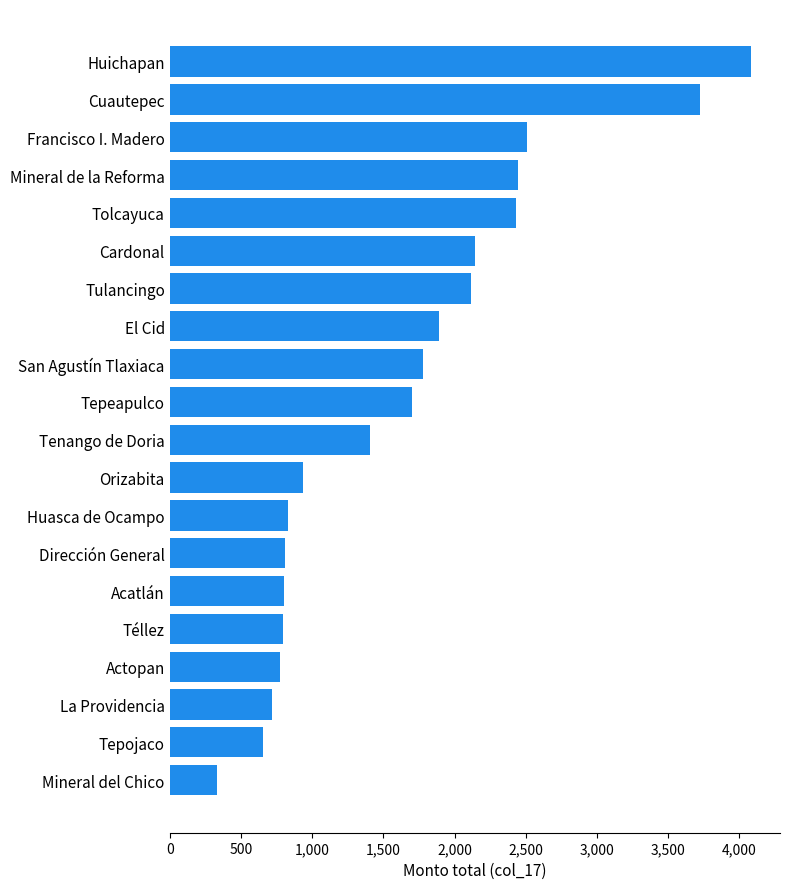

Which has a higher value, San Agustín Tlaxiaca or El Cid?

El Cid